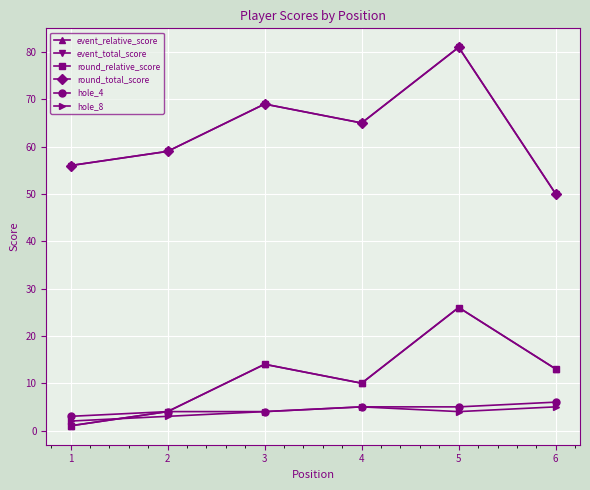

Between 5 and 1, which is larger?

5